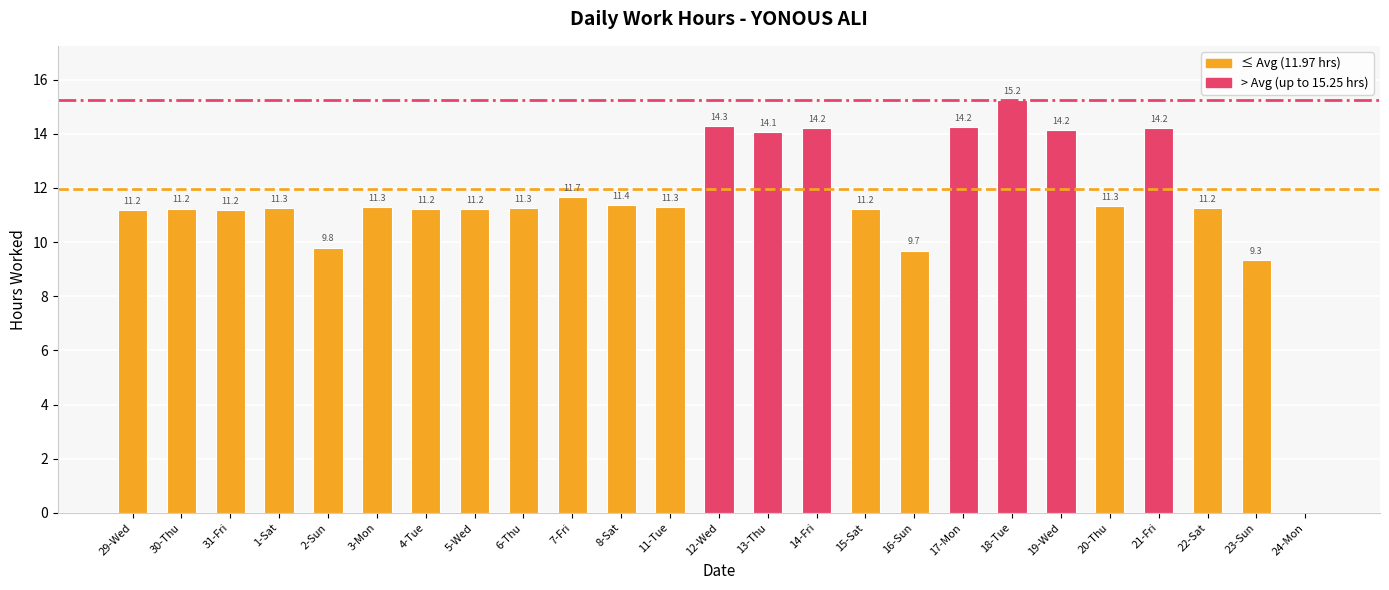

Which has a higher value, 5-Wed or 14-Fri?

14-Fri